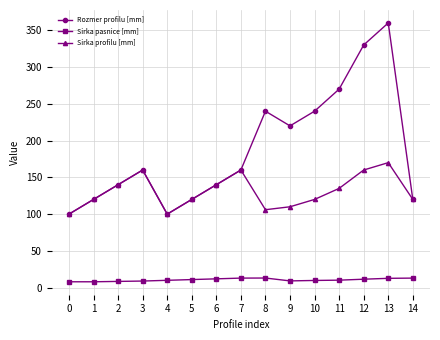

At how many categories does at least one series exceed 9?

15